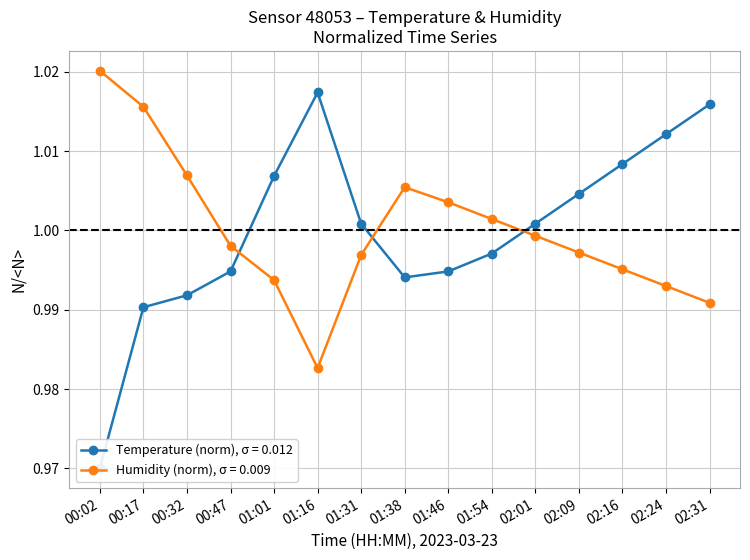

What is the sum of all Temperature values?

15.0